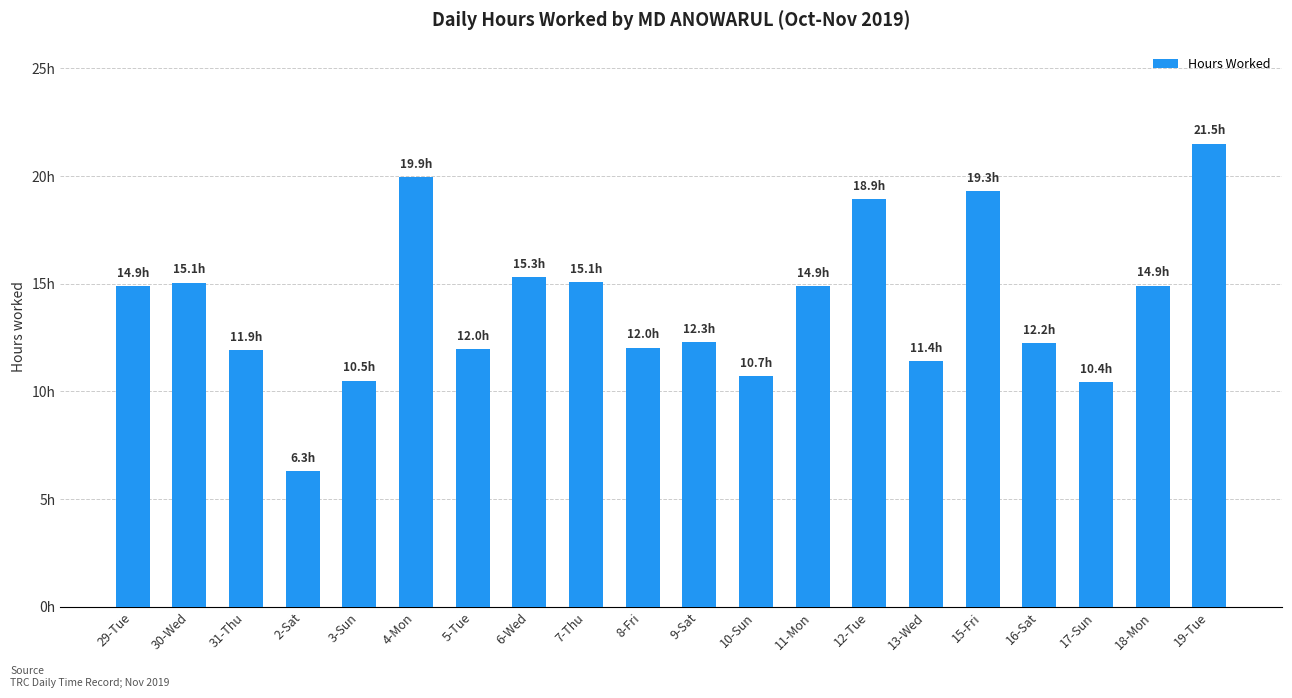

What position from the left is 9-Sat?

11